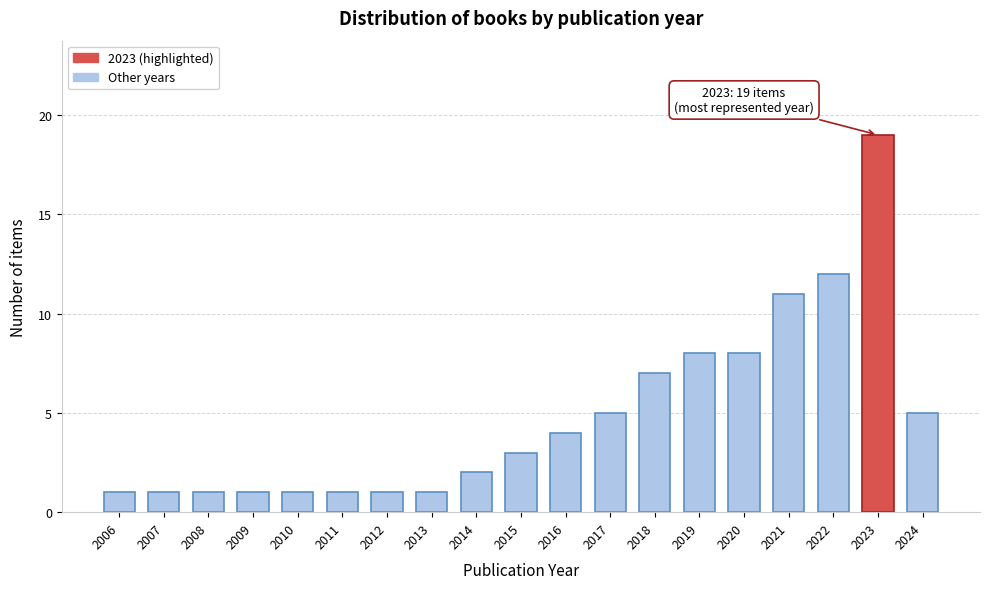

Reading right to left, transcribe all the data shown in this chart.

5	19	12	11	8	8	7	5	4	3	2	1	1	1	1	1	1	1	1